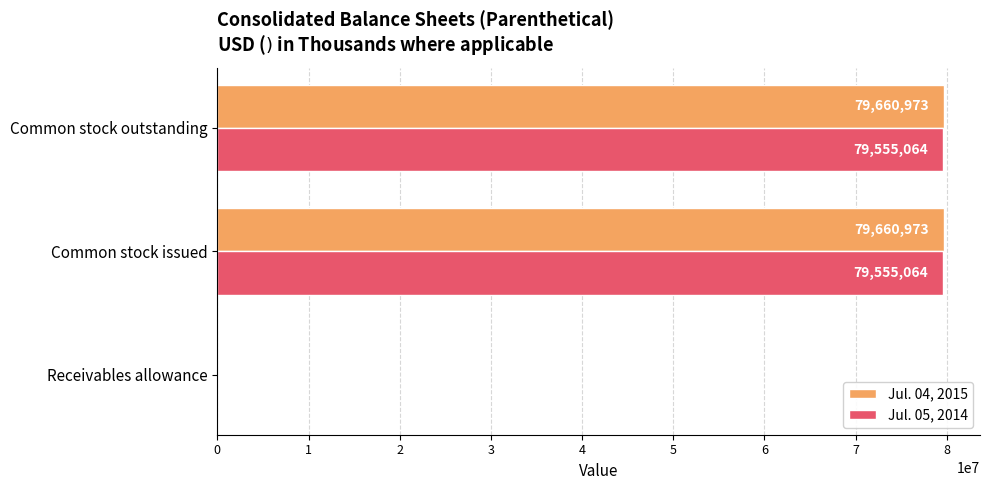

What is the average value of the Jul. 04, 2015 series?

53107487